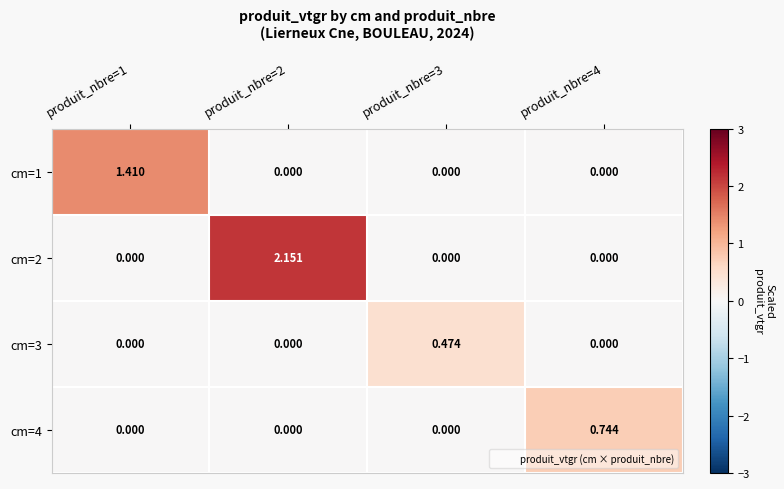

Rank the series at produit_nbre=2 from highest to lowest value.

cm=2, cm=1, cm=3, cm=4